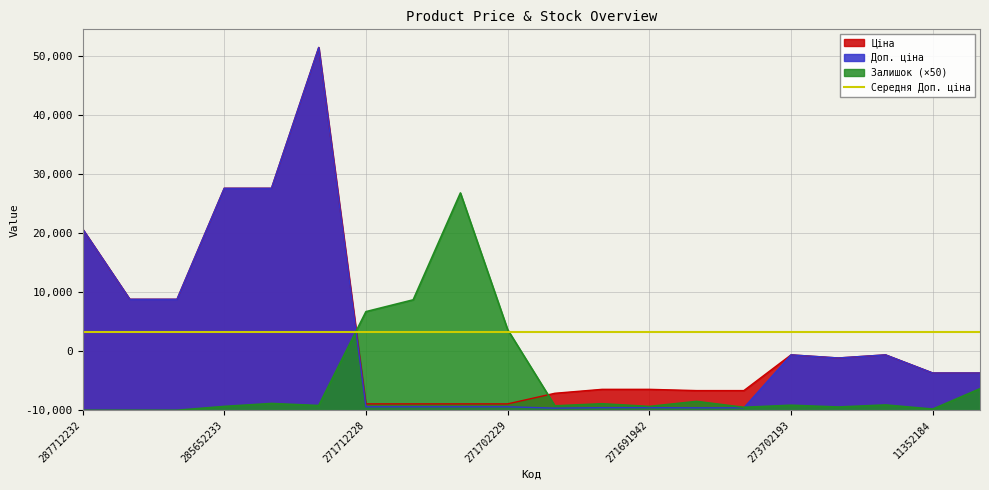

What is the maximum value for Ціна?

61434.3